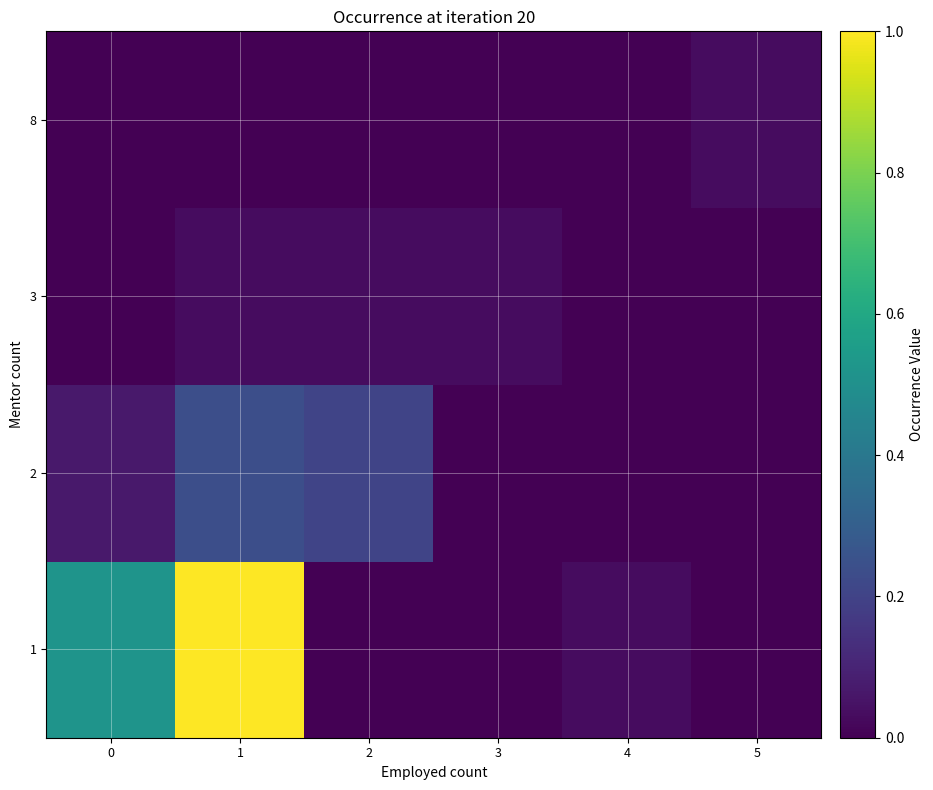

What is the greatest value displayed?

1.0